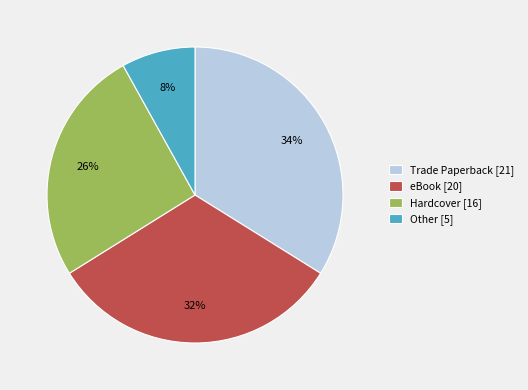

Is it true that Trade Paperback [21] is 41% of the pie?

False